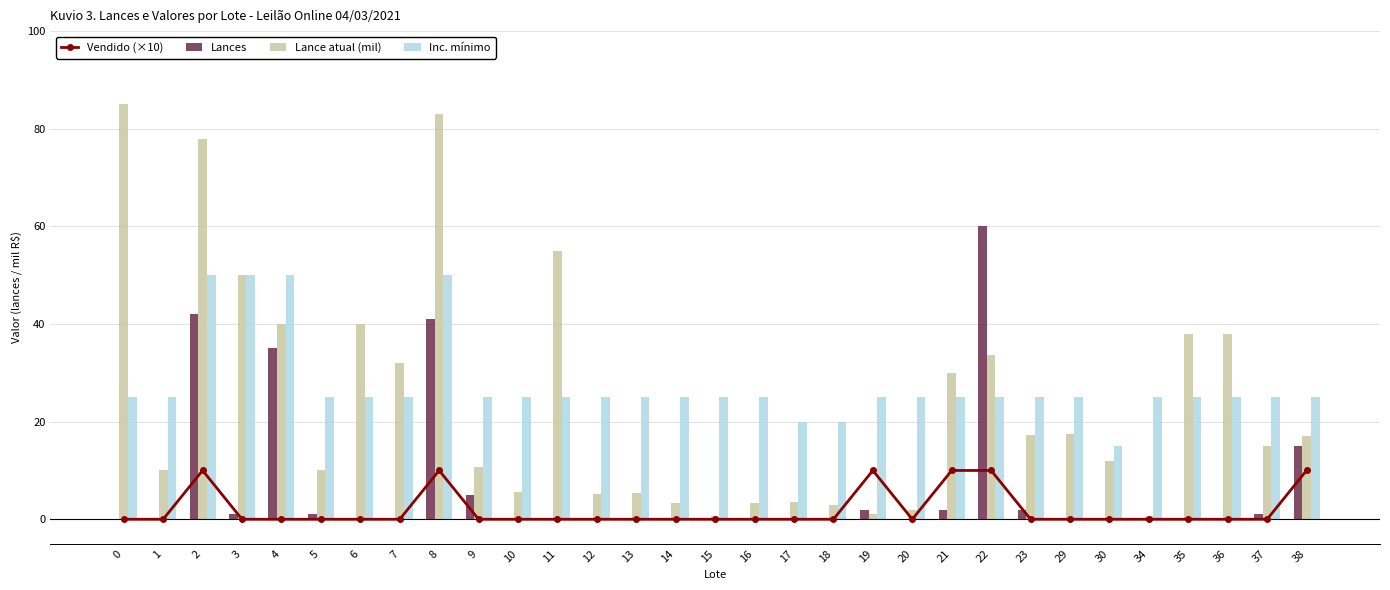

Is it true that Inc. mínimo equals 25.0 at 10?

True